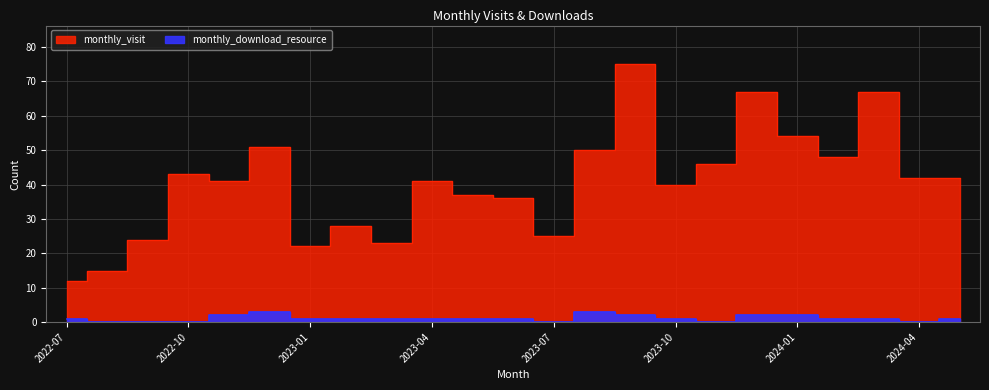

At which label does monthly_download_resource reach its peak?

2022-12